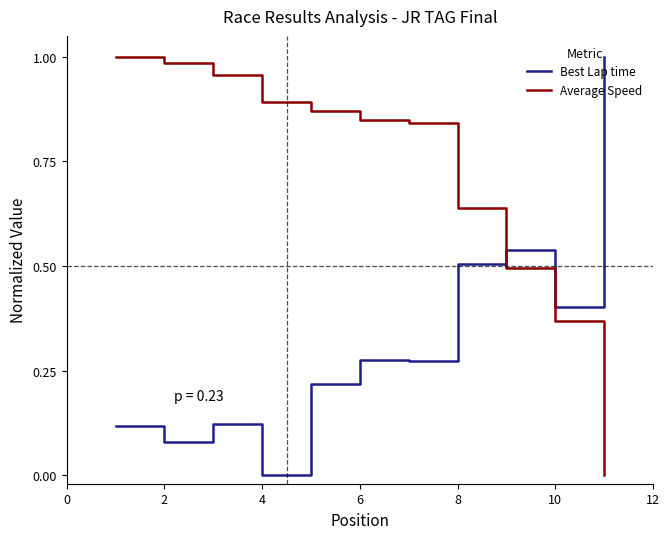

How many times do Average Speed and Best Lap time cross each other?

1